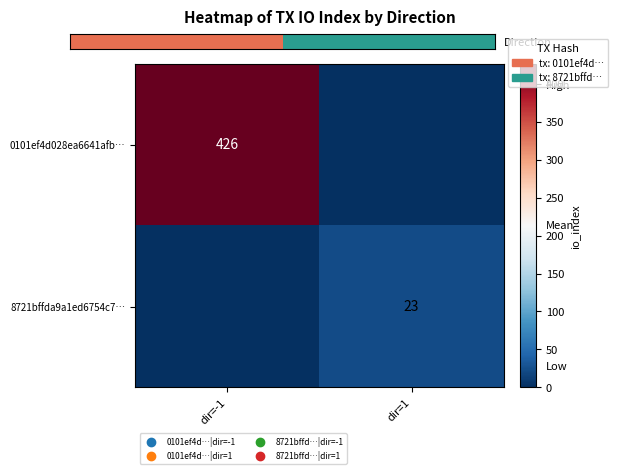

The value of 0101ef4d028ea6641afb… at dir=-1 is 184. True or false?

False